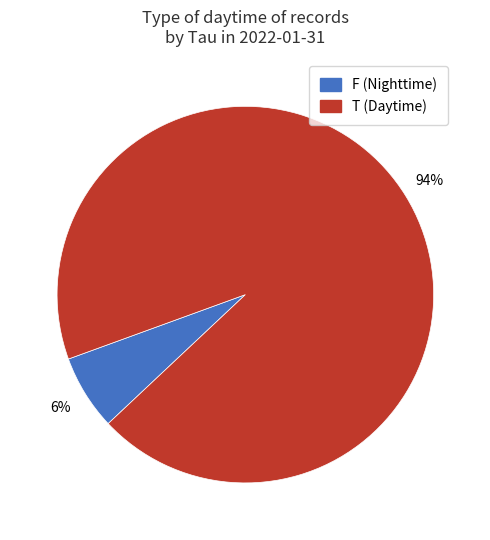

Is there a majority slice in this chart?

Yes